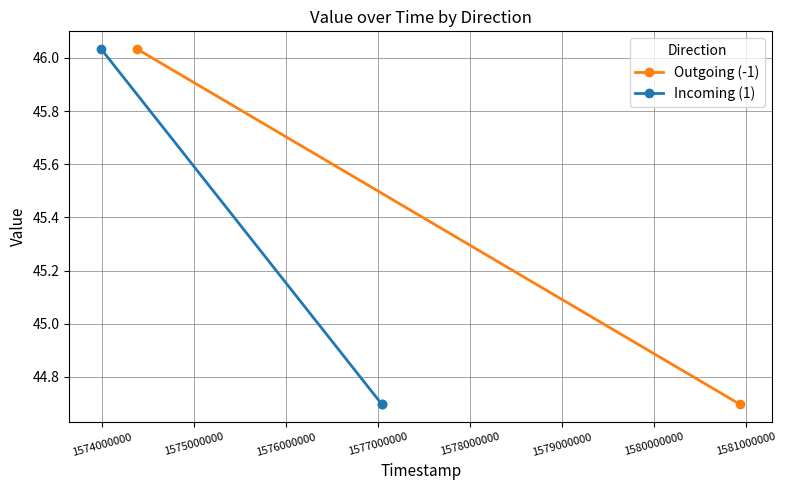

What is the difference between the maximum and second lowest values?

1.3